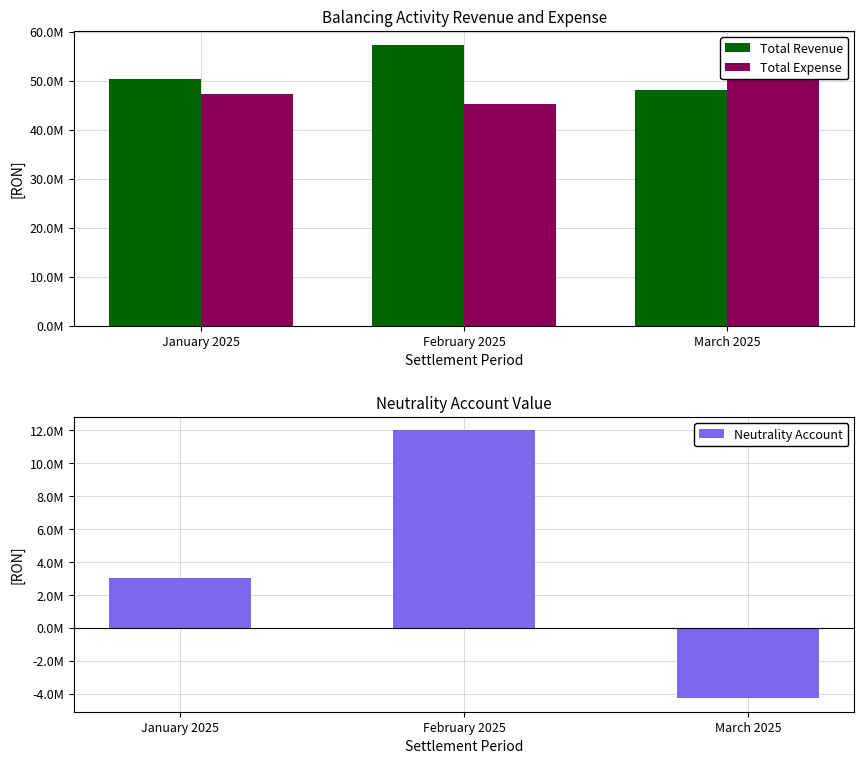

At which category does the chart reach its peak across all series?

February 2025